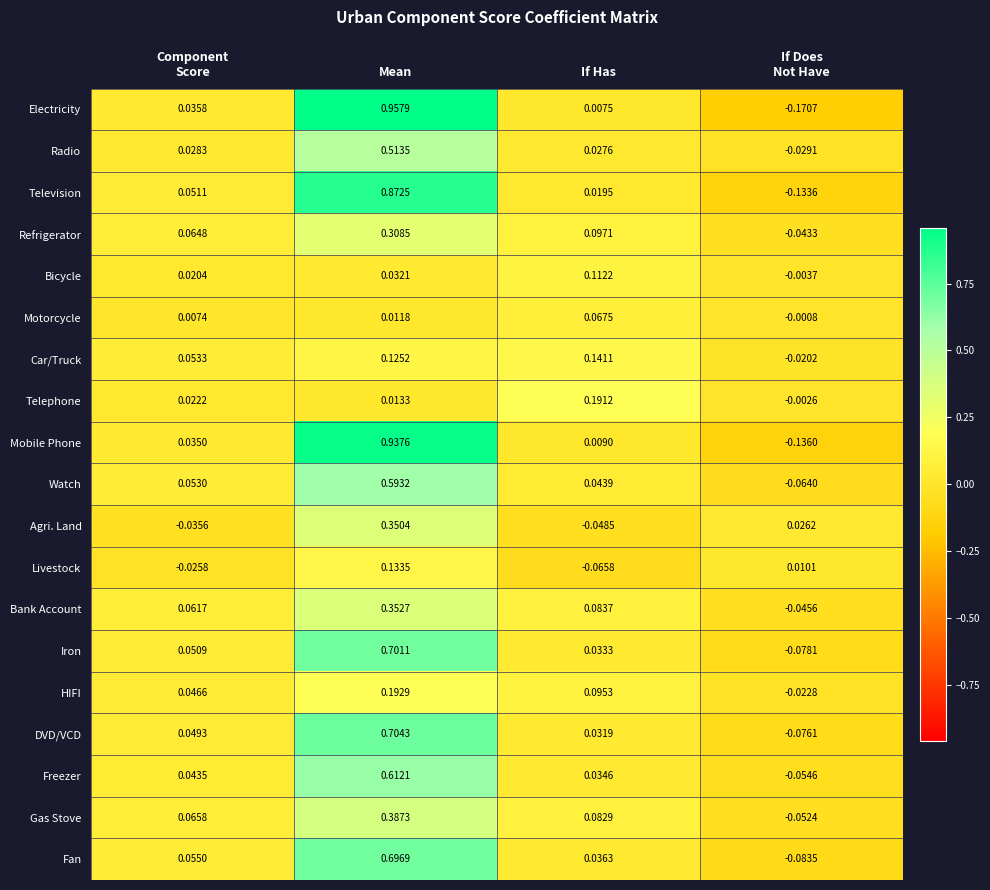

Which series has the largest range (max minus min)?

Electricity